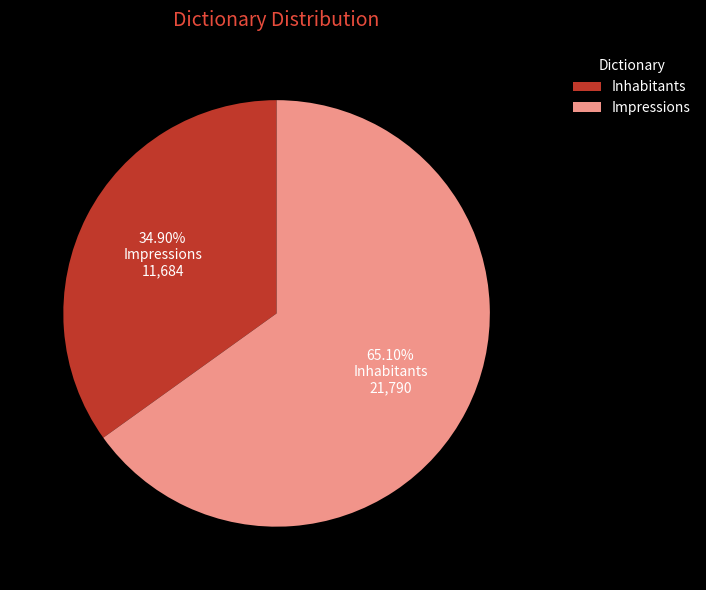

What is the majority slice?

Impressions